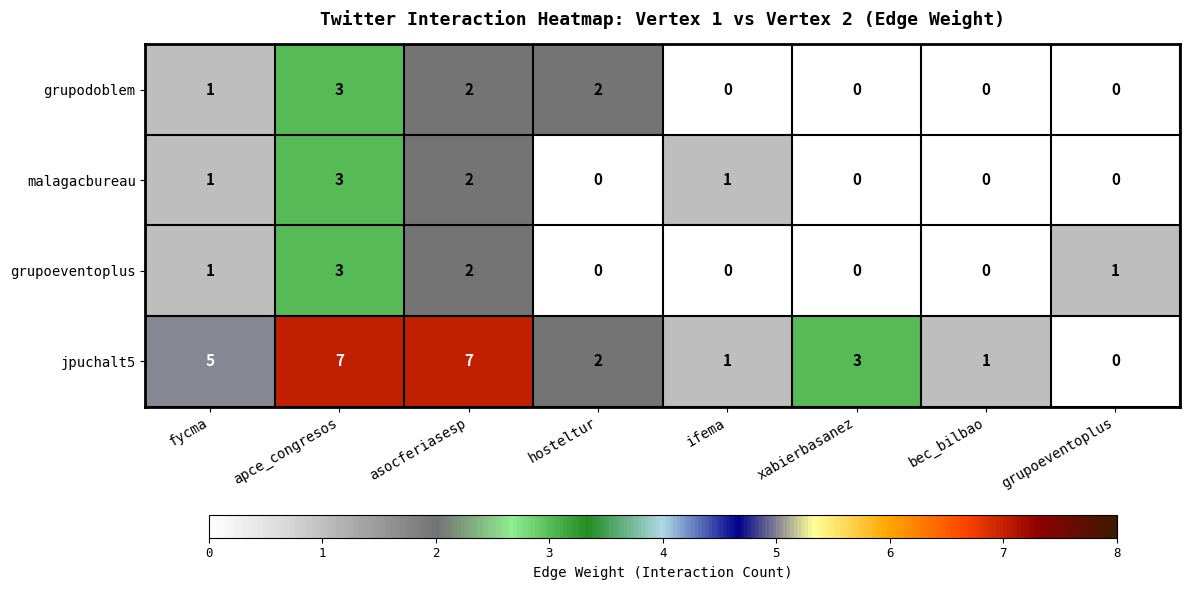

Is it true that grupoeventoplus equals 1 at apce_congresos?

False